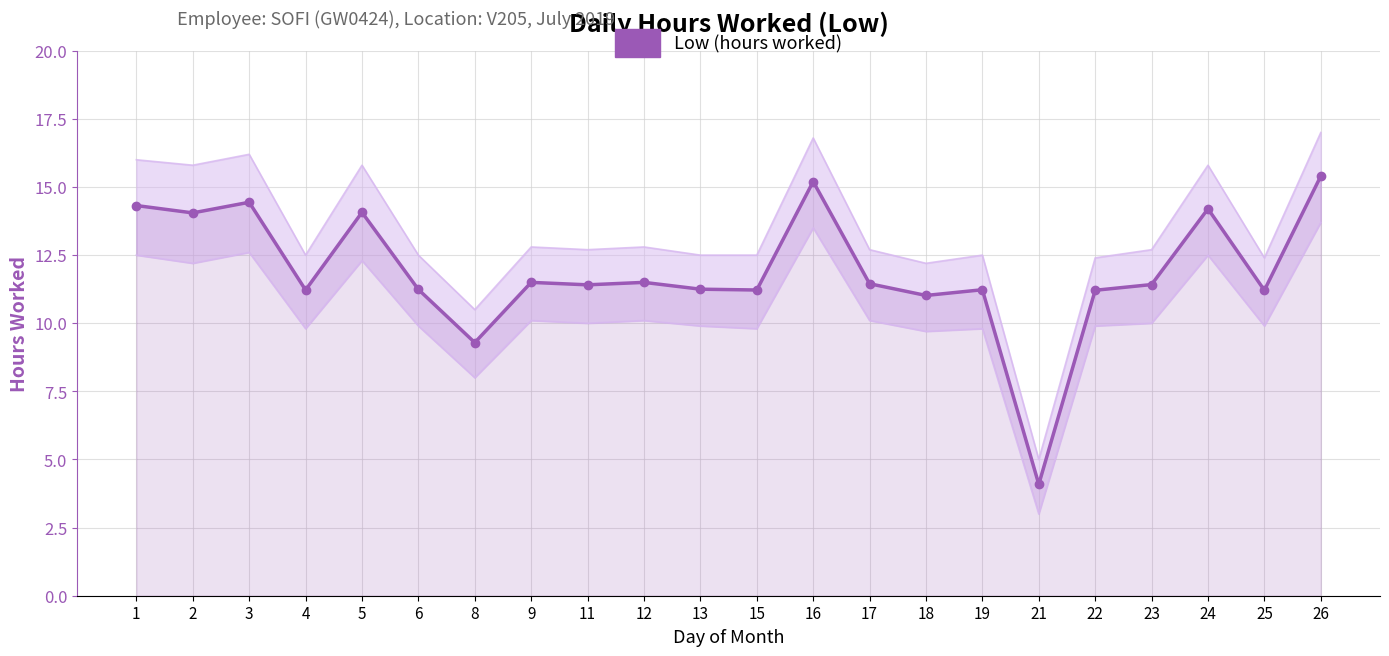

What is the average value?

11.9